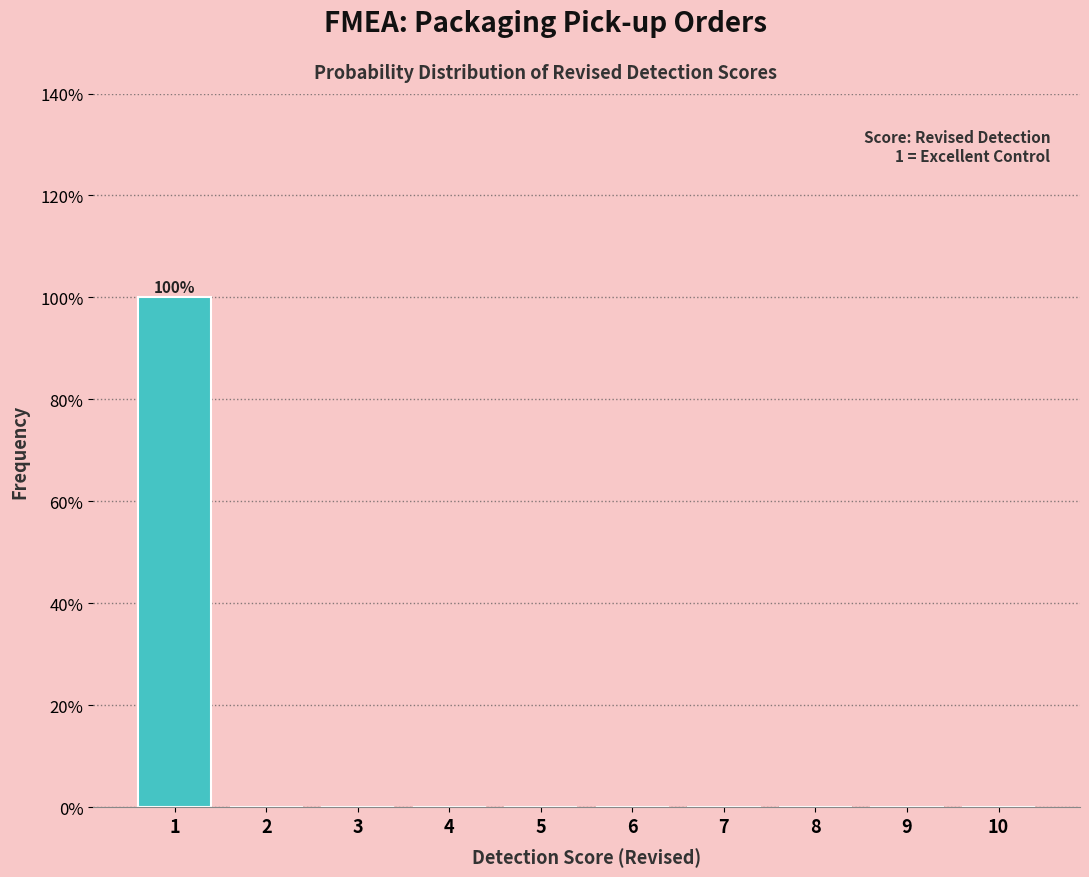

Which range on the x-axis has the tallest bar?

0.5 to 1.5